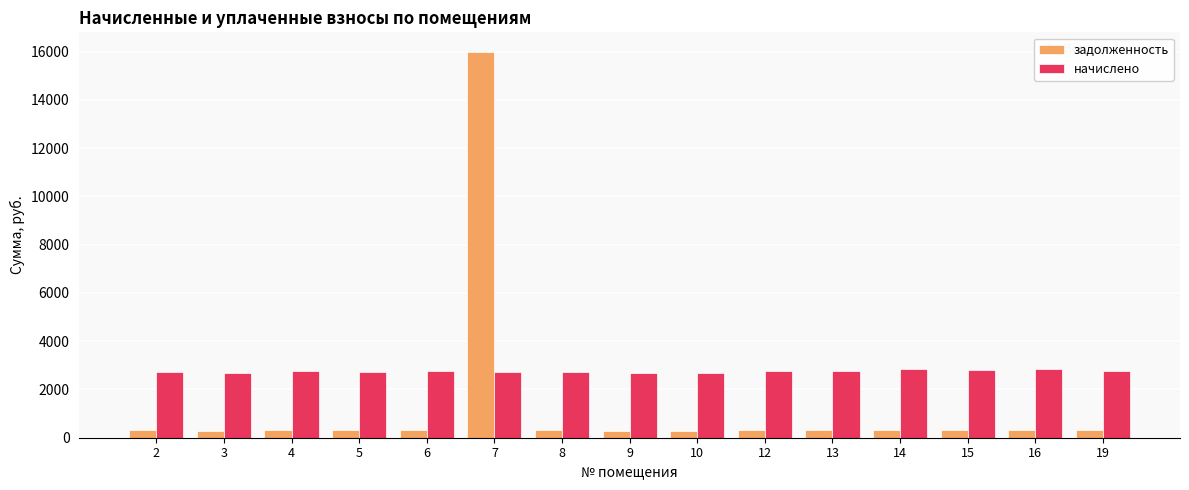

What is the difference between the second highest and minimum values in the задолженность series?

19.6